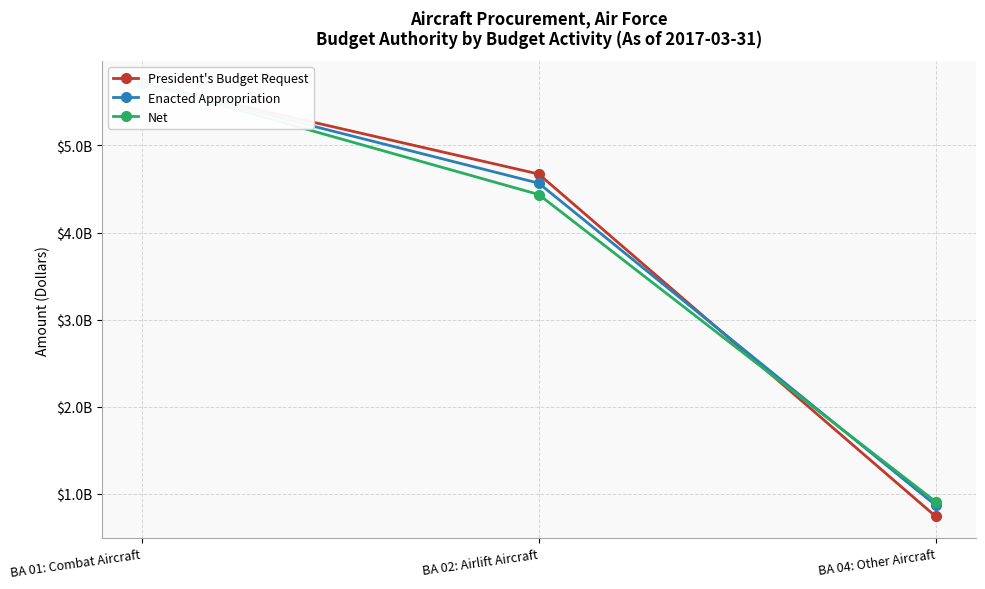

Count the number of data series in this chart.

3